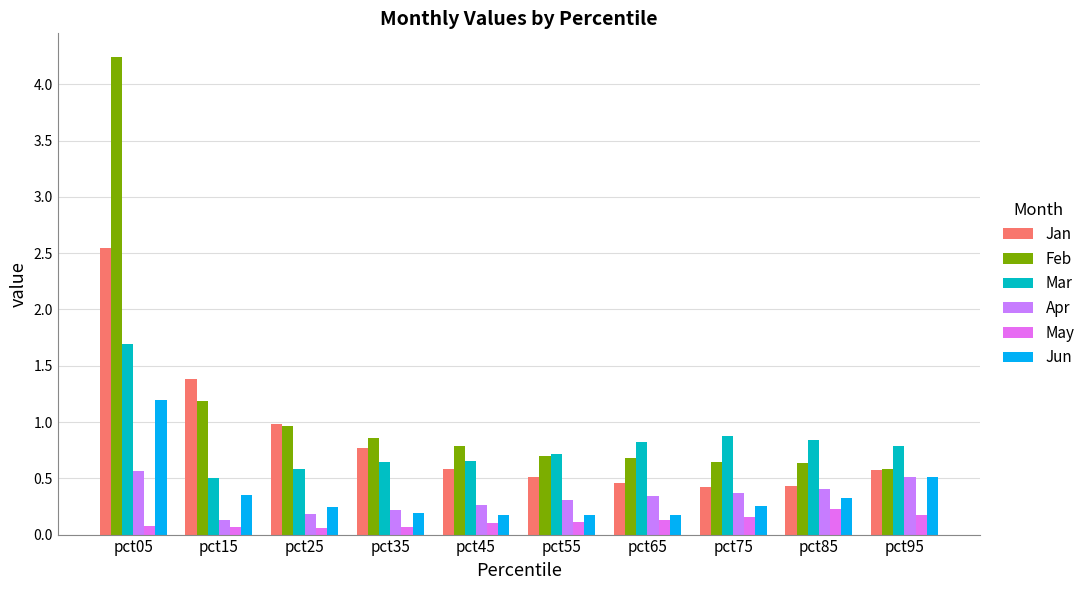

At which category does the chart reach its minimum across all series?

pct25